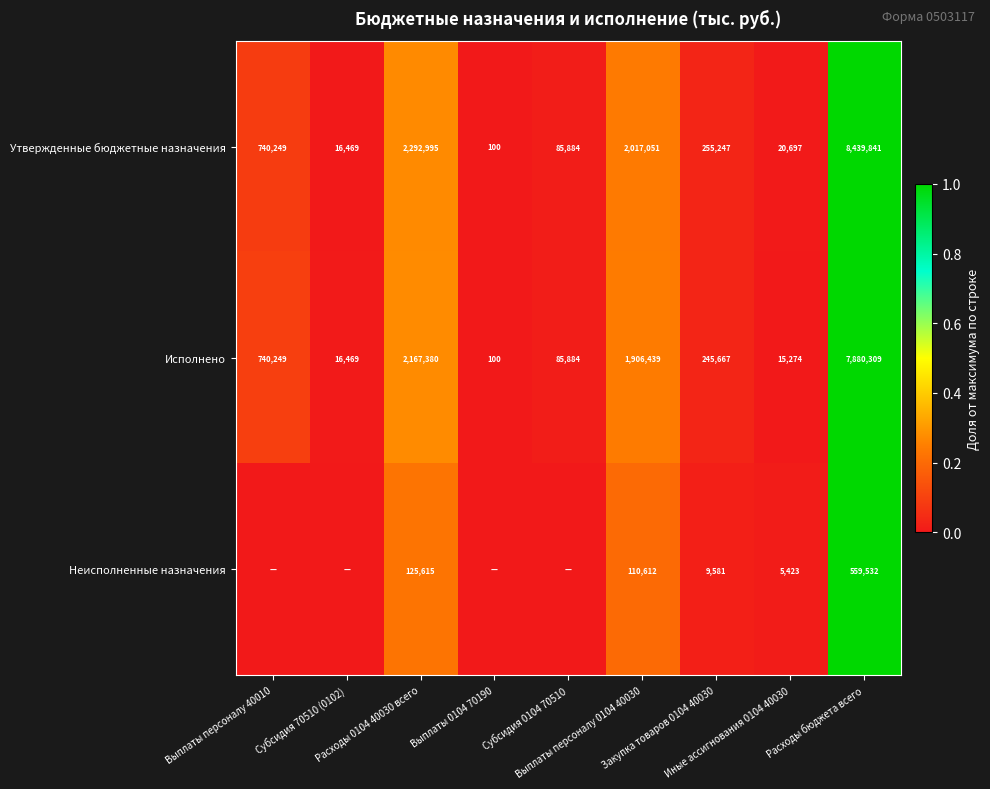

What is the maximum value for Утвержденные бюджетные назначения?

8439841